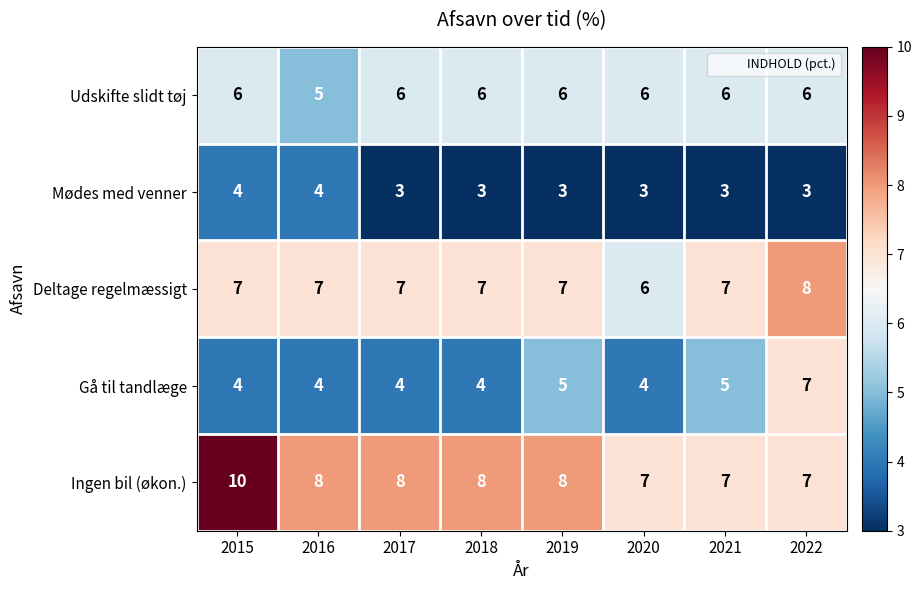

What is the average value of the Udskifte slidt tøj series?

6